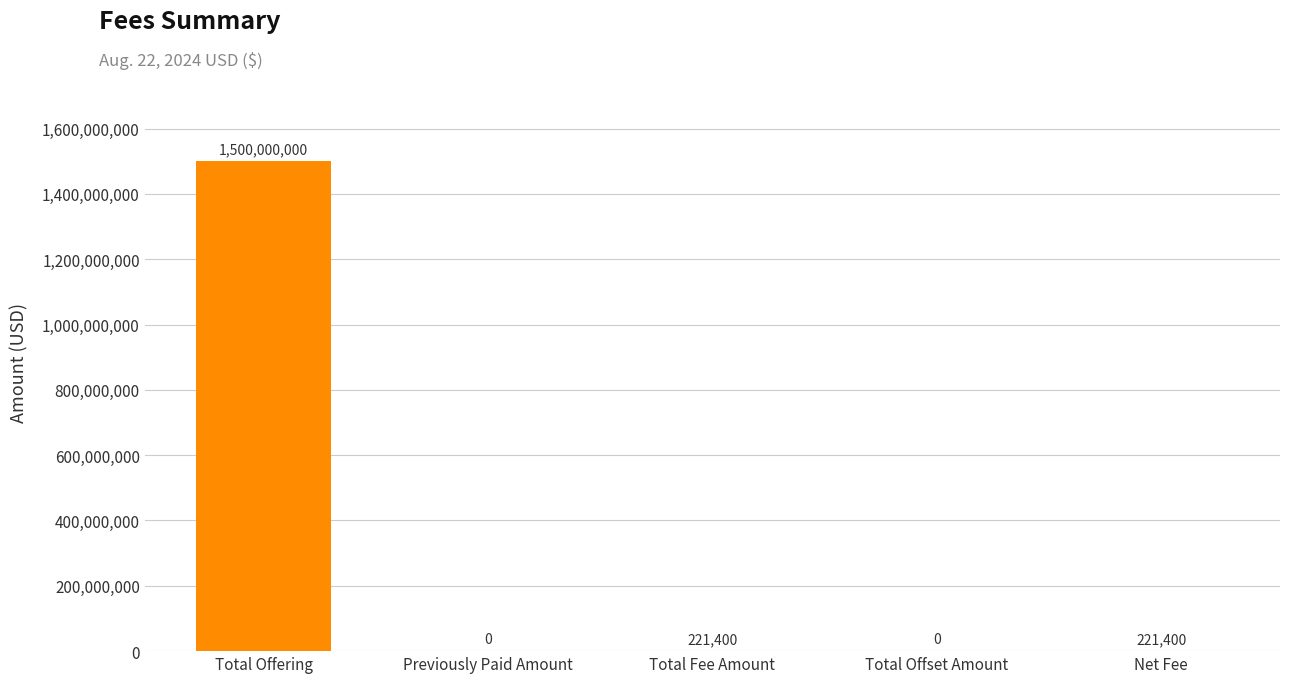

Reading left to right, transcribe all the data shown in this chart.

Total Offering=1500000000	Previously Paid Amount=0	Total Fee Amount=221400	Total Offset Amount=0	Net Fee=221400